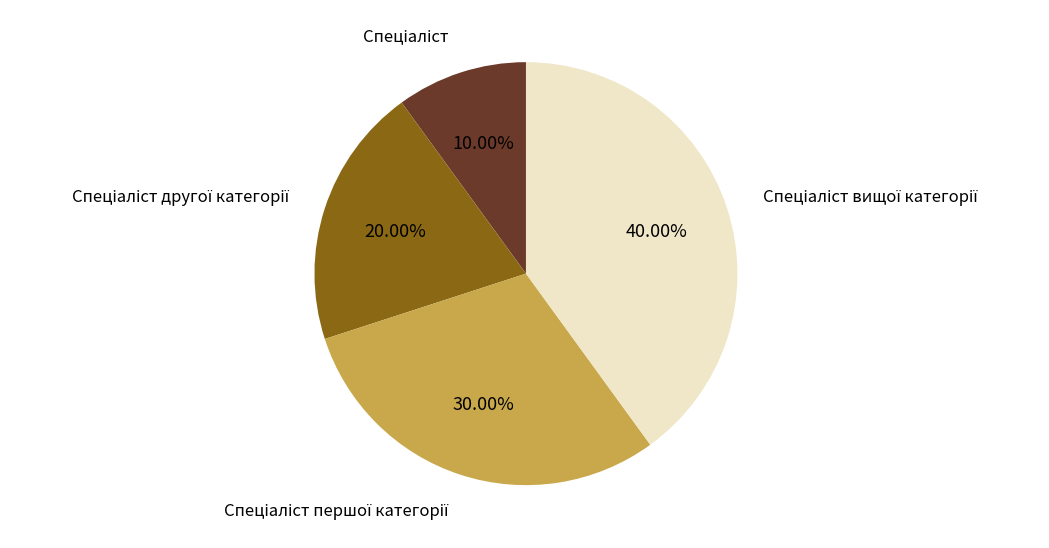

True or false: Спеціаліст вищої категорії accounts for 40% of the total.

True